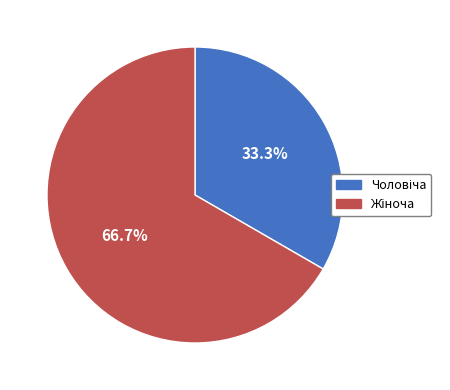

Does any single category account for the majority?

Yes